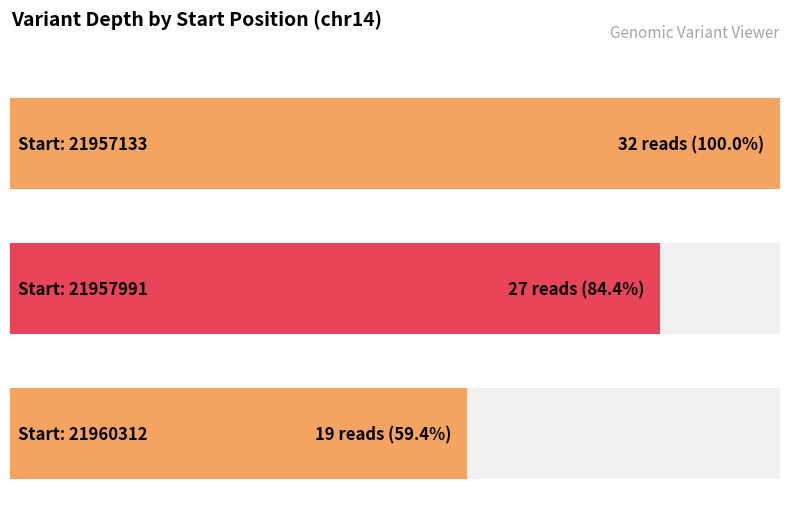

At which category does the chart reach its peak across all series?

21957133